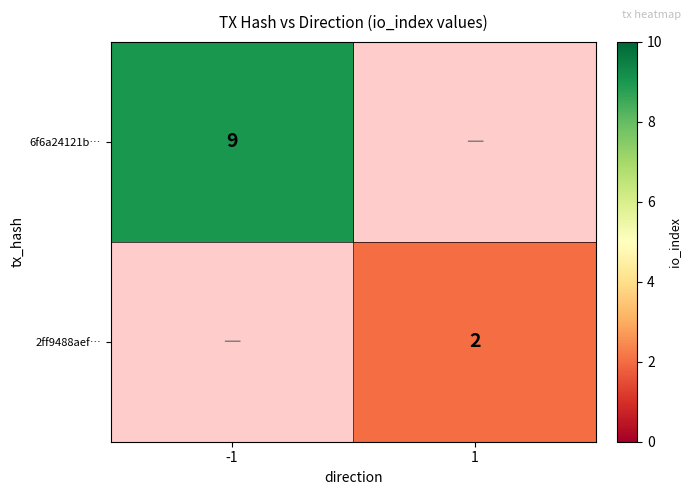

The value of 2ff9488aef… at 1 is 2. True or false?

True